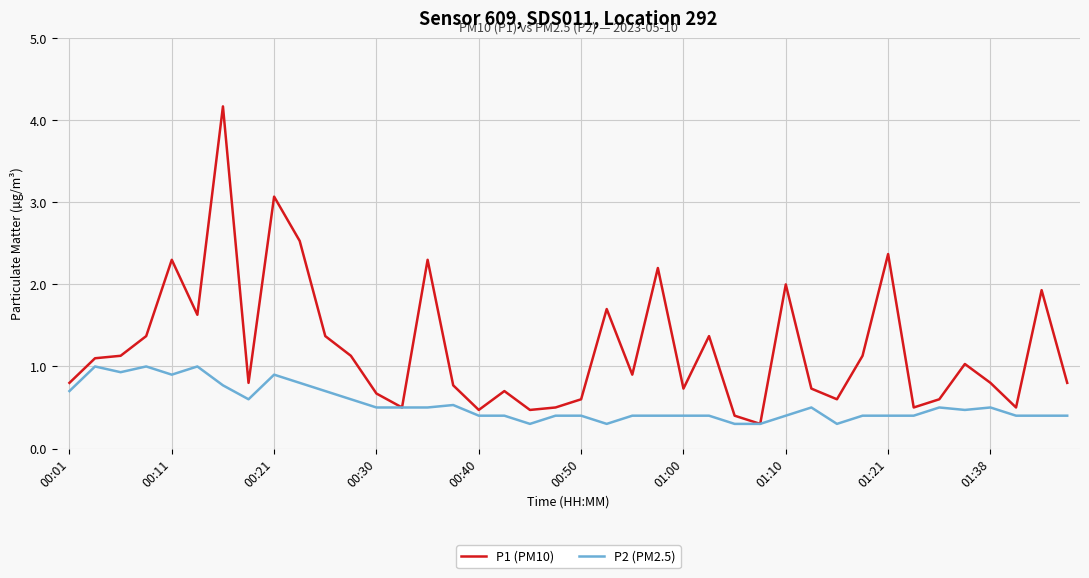

Which series has the widest spread of values?

P1 (PM10)